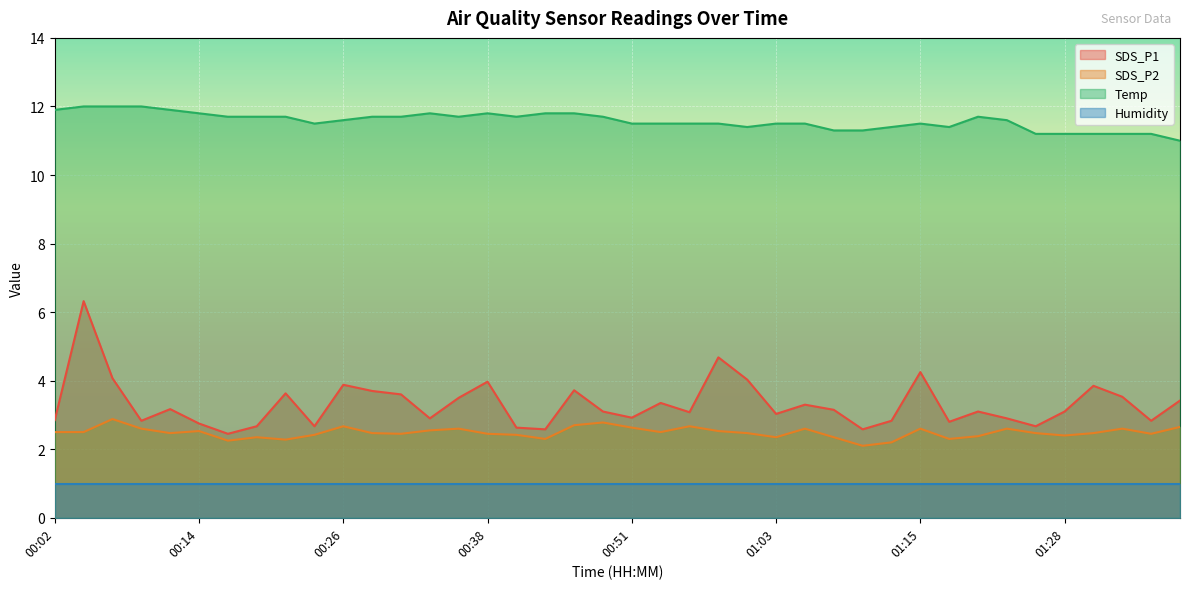

Which series changed the most between 00:24 and 00:58?

SDS_P1